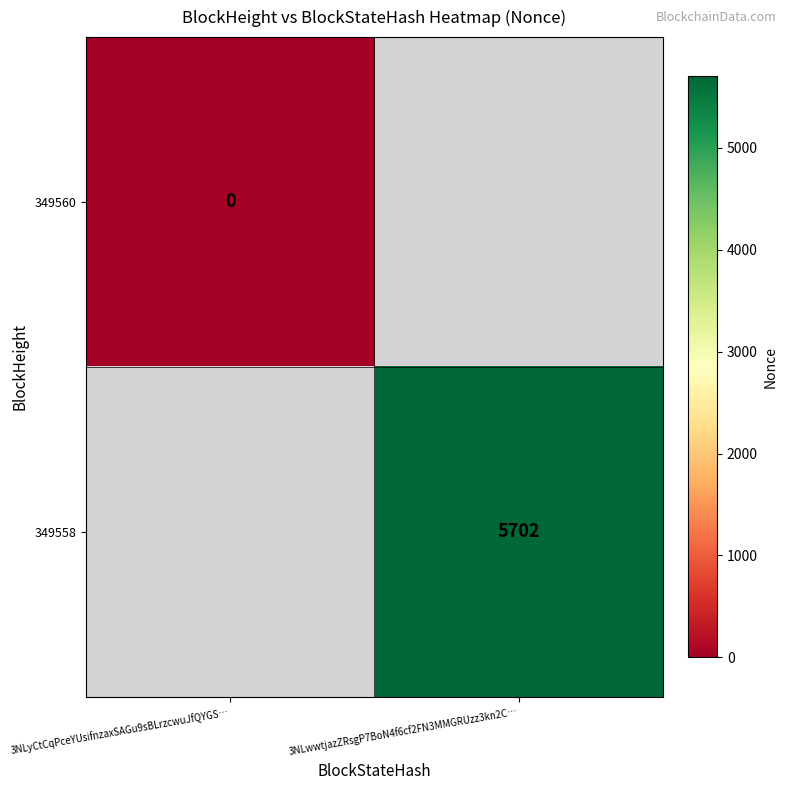

Is it true that 349558 equals 5702 at 3NLwwtjazZRsgP7BoN4f6cf2FN3MMGRUzz3kn2C…?

True